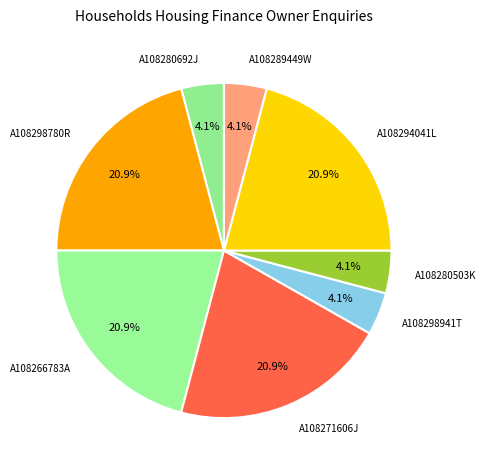

Is there a majority slice in this chart?

No